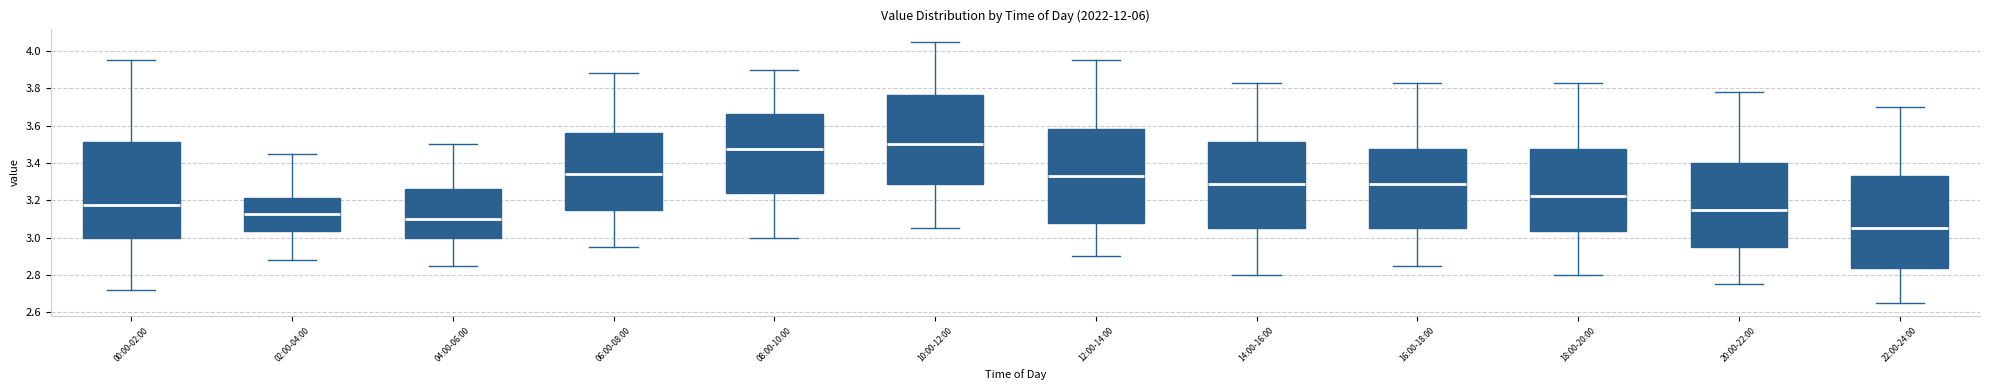

Reading left to right, read every box against the y-axis: the position of its median line, the range the box covers, and the ends of its whiskers. The values are not printed on the chart, so give them approximately, as read against the axis.

00:00-02:00: median 3.18, box 3.00 to 3.52, whiskers 2.72 to 3.96
02:00-04:00: median 3.12, box 3.04 to 3.22, whiskers 2.88 to 3.46
04:00-06:00: median 3.10, box 3.00 to 3.26, whiskers 2.86 to 3.50
06:00-08:00: median 3.34, box 3.16 to 3.56, whiskers 2.96 to 3.88
08:00-10:00: median 3.48, box 3.24 to 3.66, whiskers 3.00 to 3.90
10:00-12:00: median 3.50, box 3.28 to 3.76, whiskers 3.06 to 4.06
12:00-14:00: median 3.34, box 3.08 to 3.58, whiskers 2.90 to 3.96
14:00-16:00: median 3.30, box 3.06 to 3.52, whiskers 2.80 to 3.84
16:00-18:00: median 3.30, box 3.06 to 3.48, whiskers 2.86 to 3.84
18:00-20:00: median 3.22, box 3.04 to 3.48, whiskers 2.80 to 3.84
20:00-22:00: median 3.16, box 2.96 to 3.40, whiskers 2.76 to 3.78
22:00-24:00: median 3.06, box 2.84 to 3.34, whiskers 2.66 to 3.70